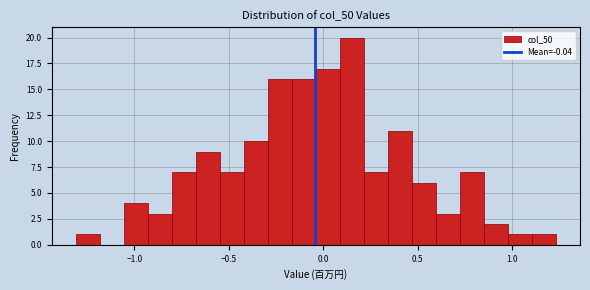

Read against the x-axis, roughly where is the centre of the tallest bar?

0.15